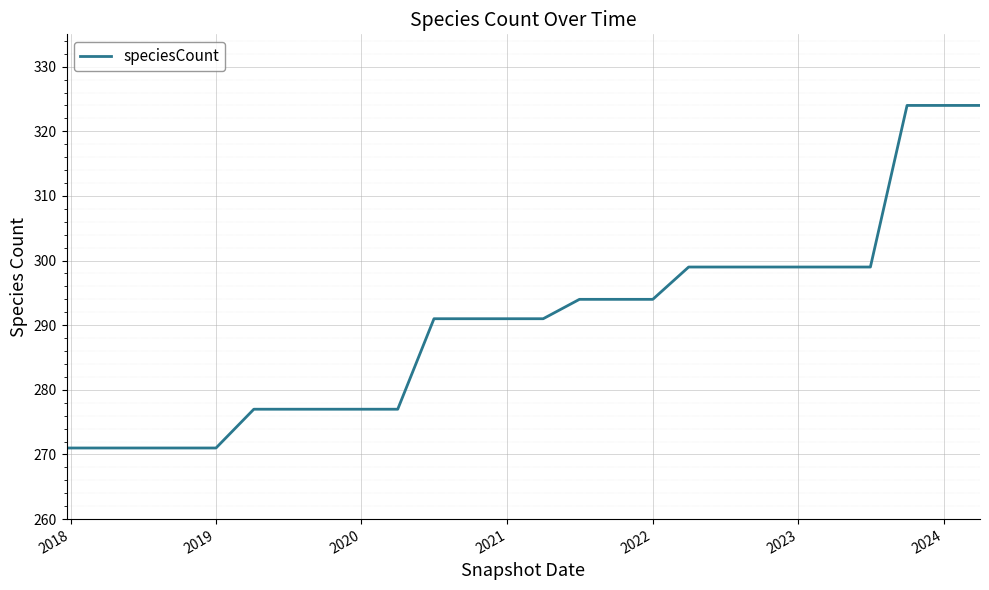

What is the difference between the maximum and minimum values?

53